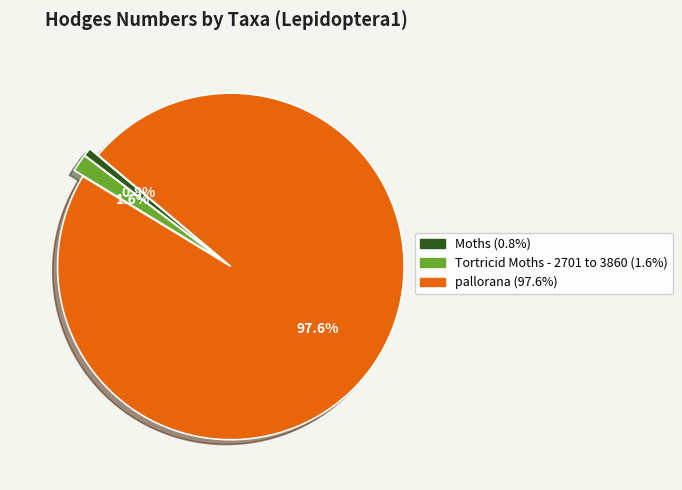

How many segments does this pie chart have?

3